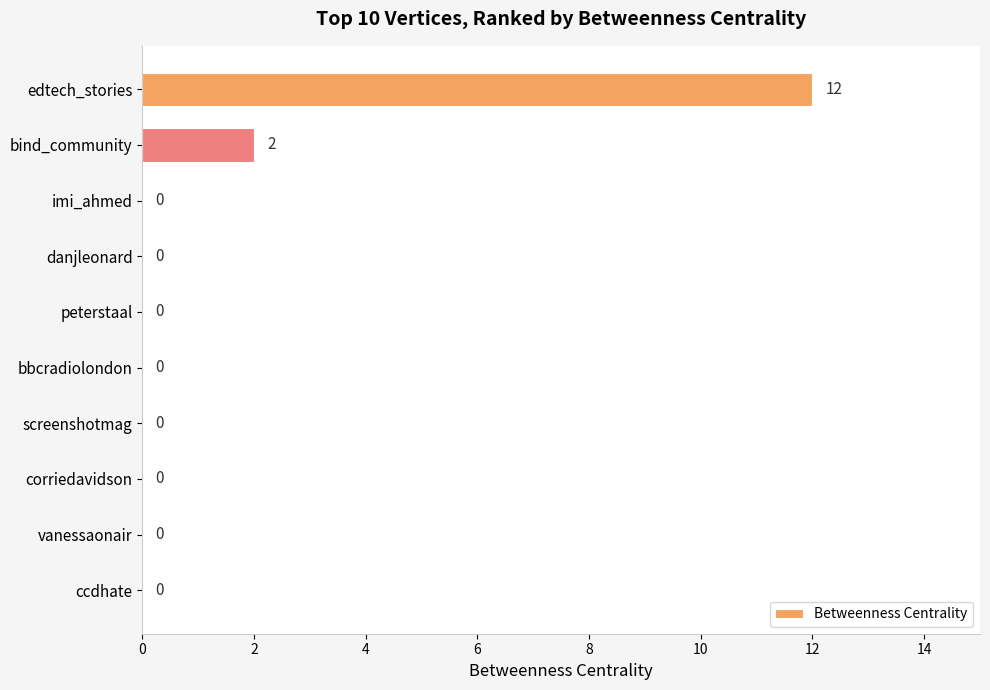

Is it true that the value at bind_community is 2?

True